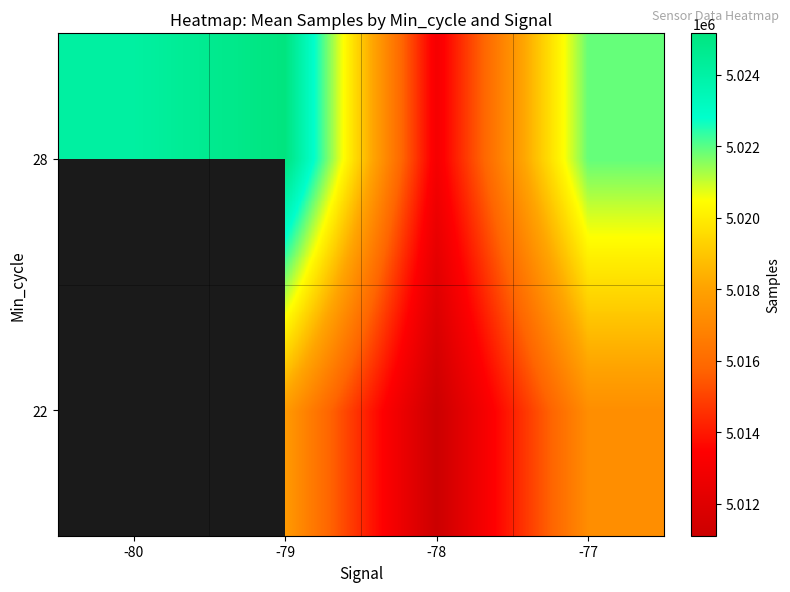

What is the spread (max minus min) of values at -77?

4629.3